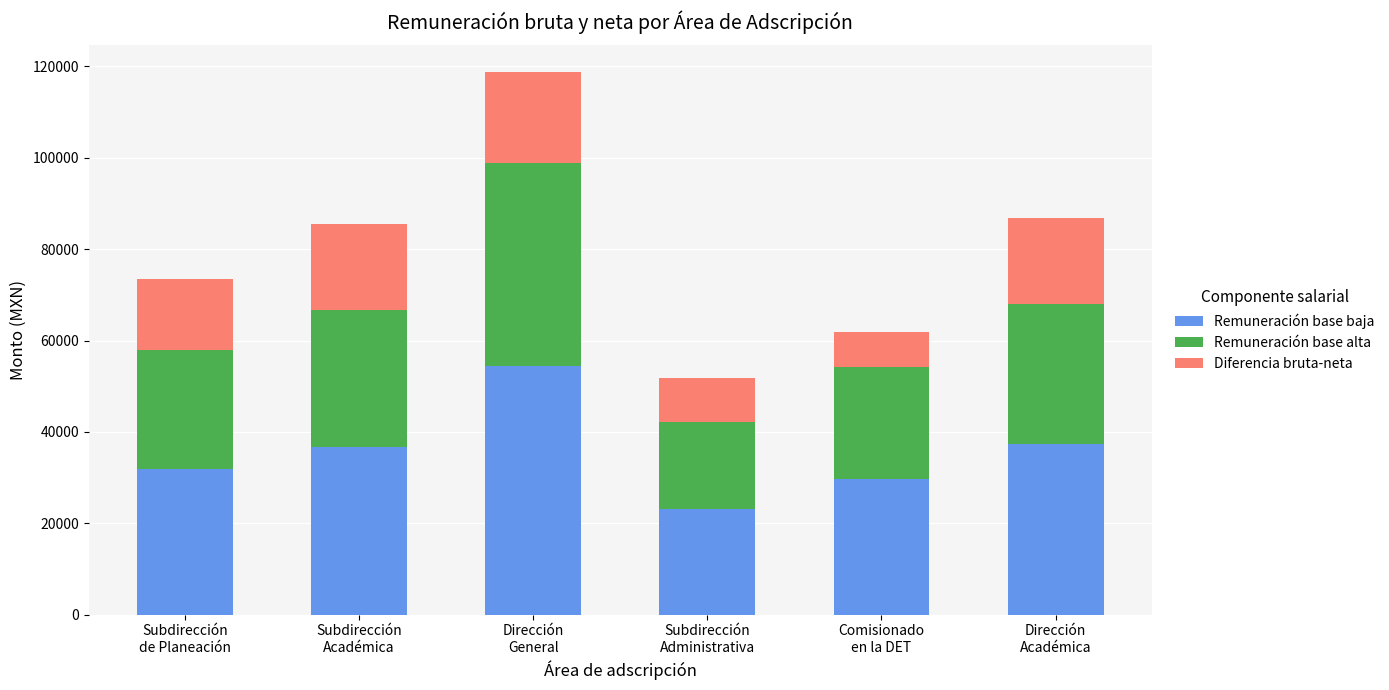

Is it true that Remuneración base baja equals 49626.6 at Comisionado
en la DET?

False